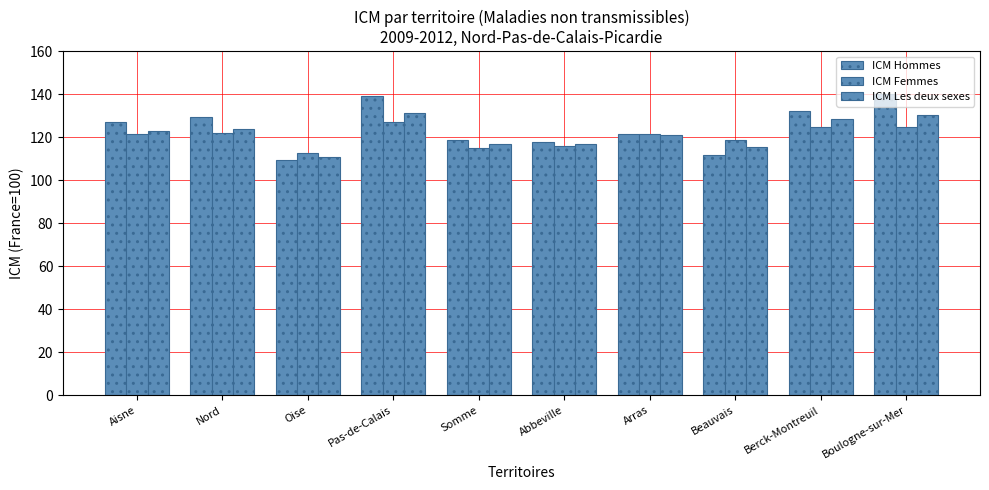

Rank the categories by ICM Les deux sexes value from highest to lowest.

Pas-de-Calais, Boulogne-sur-Mer, Berck-Montreuil, Nord, Aisne, Arras, Abbeville, Somme, Beauvais, Oise